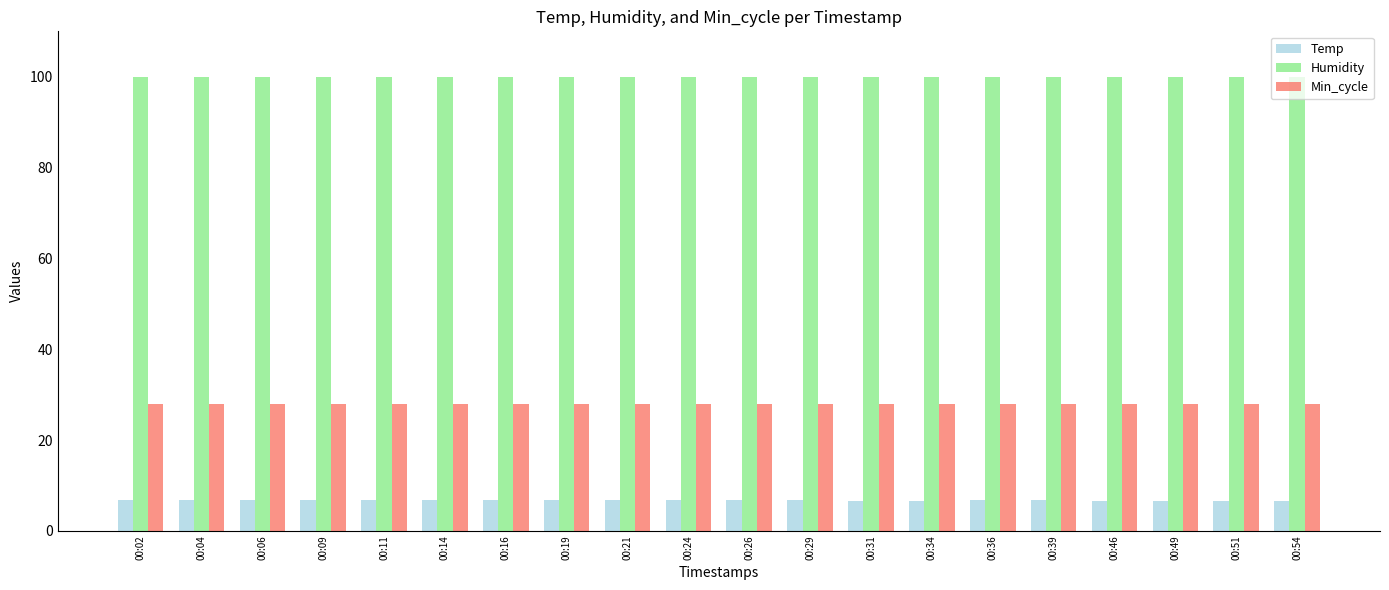

What is the sum of the Temp values at 00:26 and 00:19?

13.4